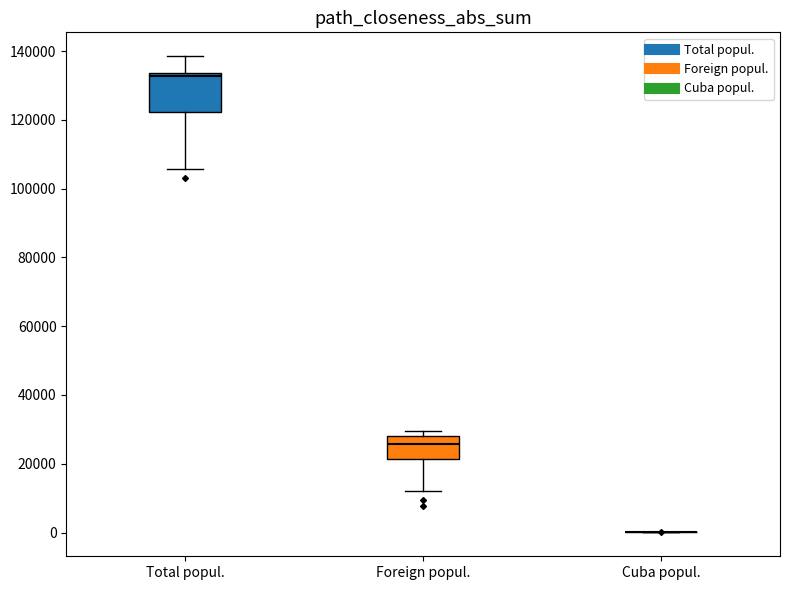

Comparing the boxes themselves (not the whiskers), which one is the tallest?

Total popul.